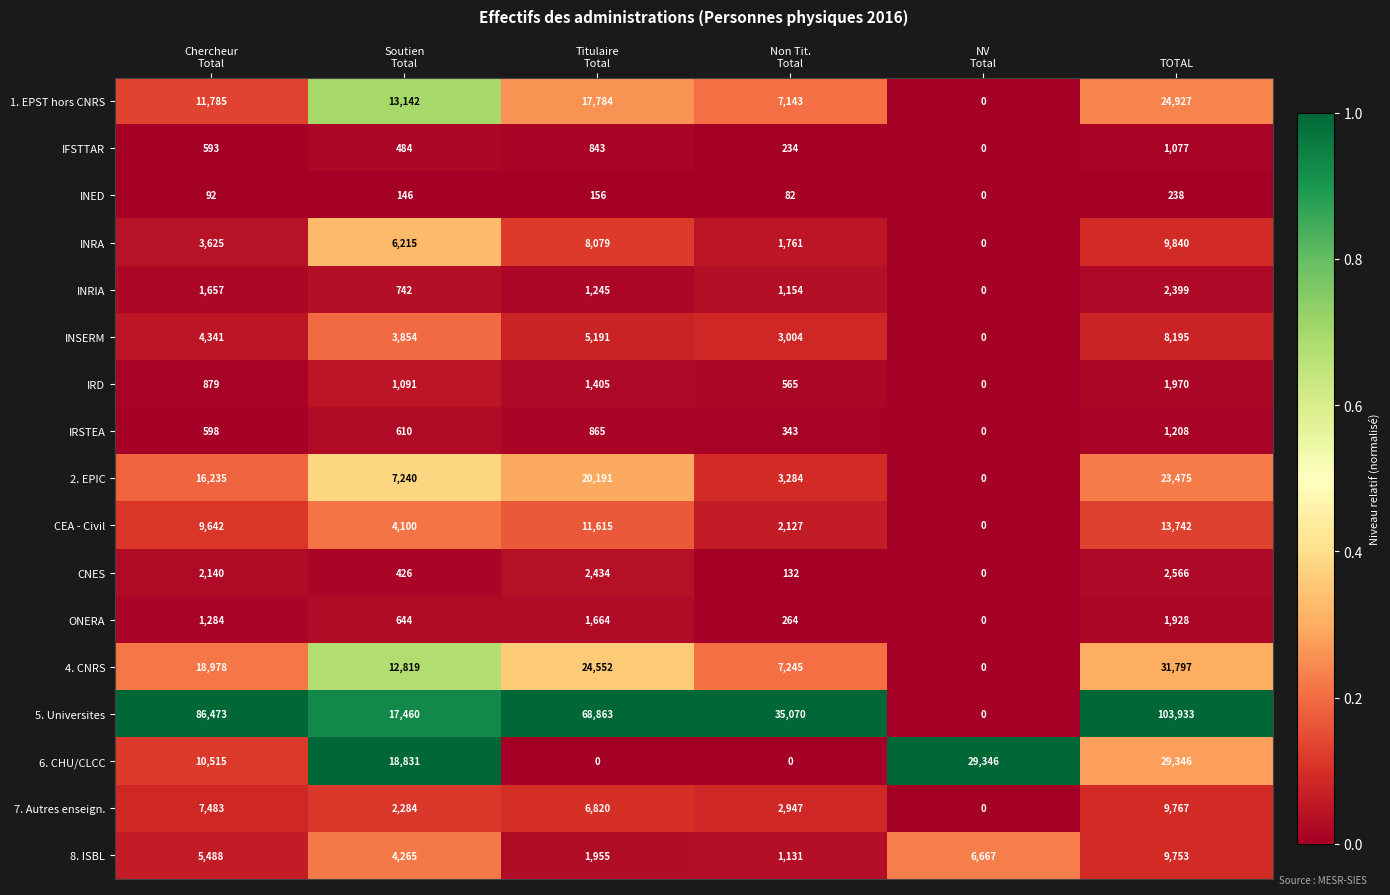

Which series changed the most between Soutien
Total and TOTAL?

5. Universites